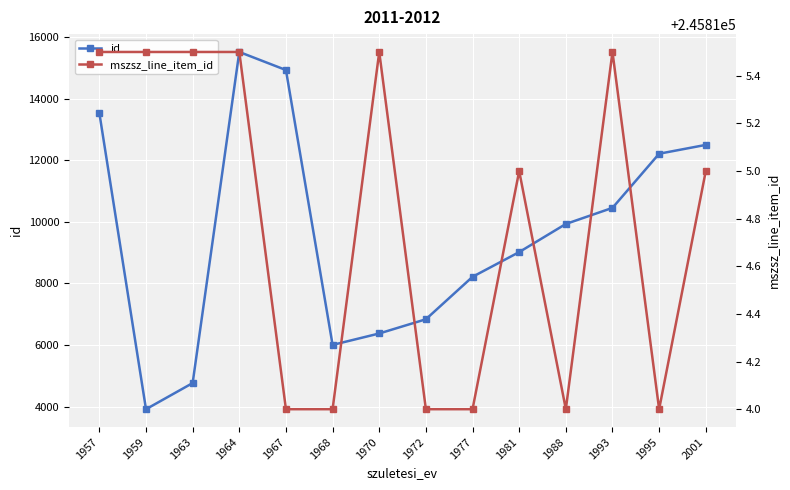

Rank the categories by mszsz_line_item_id value from lowest to highest.

1967, 1968, 1972, 1977, 1988, 1995, 1981, 2001, 1957, 1959, 1963, 1964, 1970, 1993